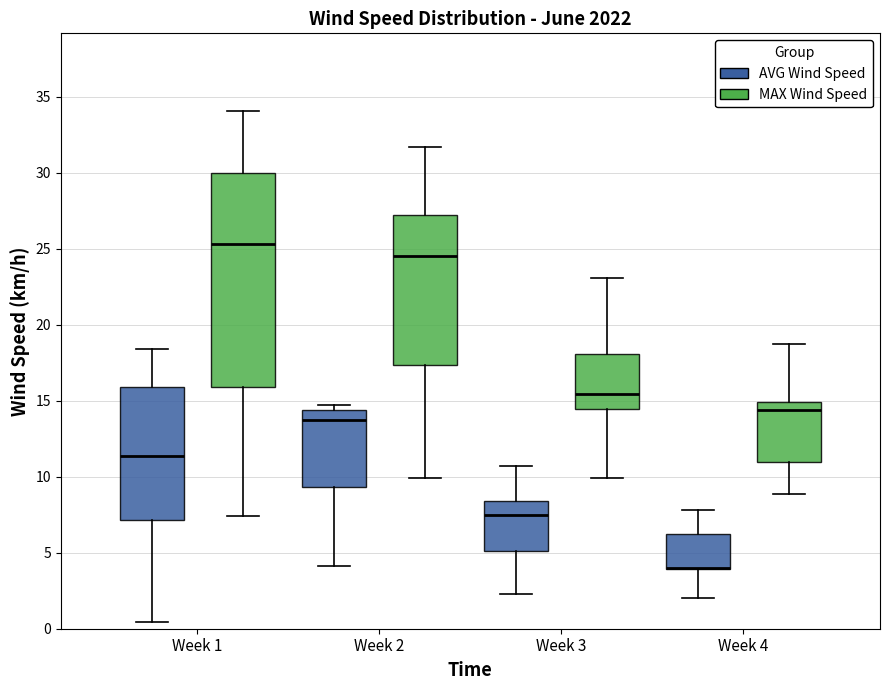

Where is the lower edge of the box for Week 4 (AVG Wind Speed) on the y-axis? The values are not printed on the chart, so give them approximately, as read against the axis.

4.0